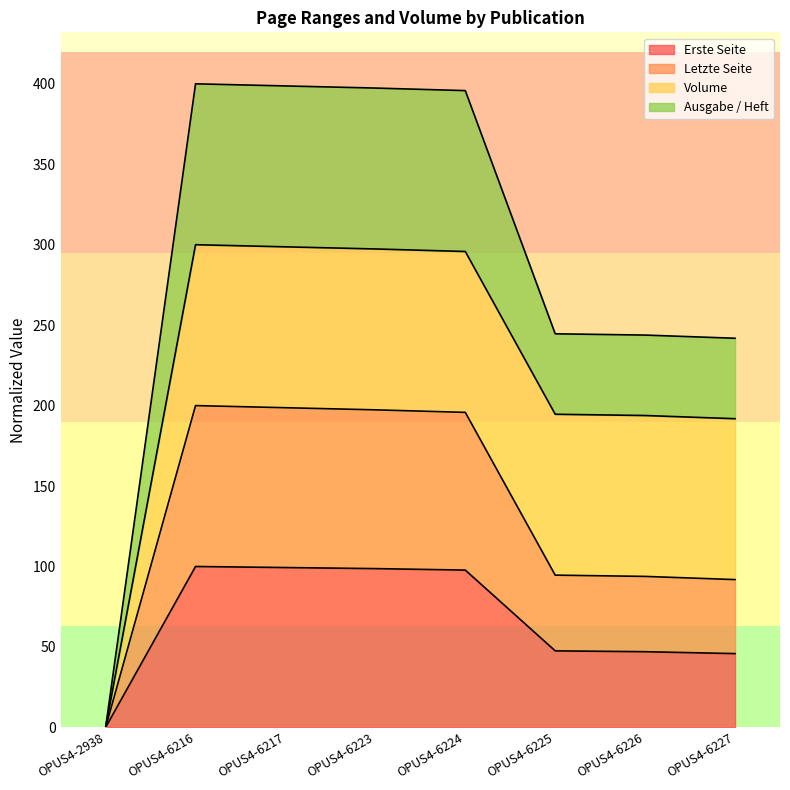

The Erste Seite series shows 97.8 at OPUS4-6224. True or false?

True